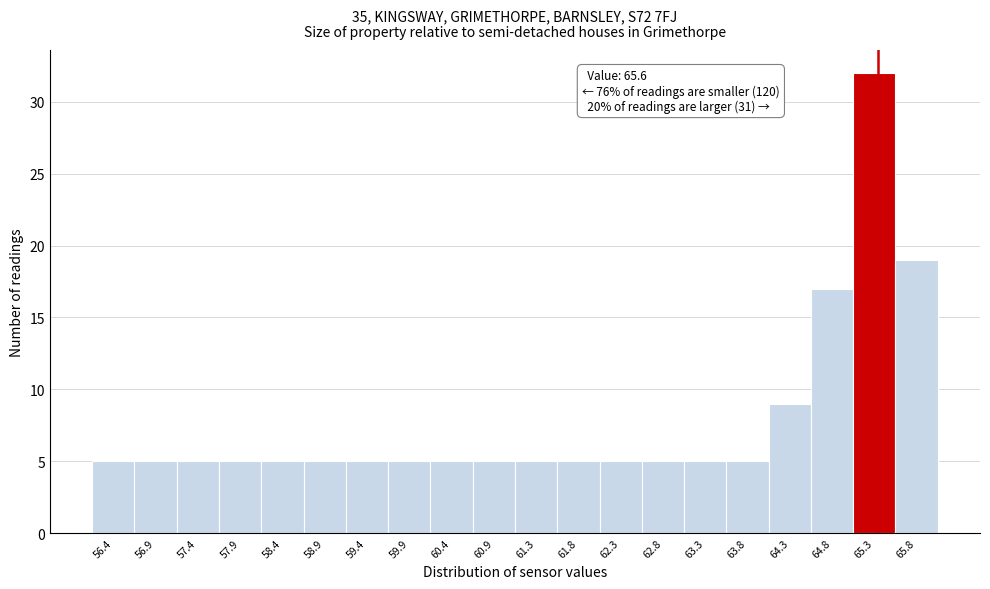

Reading right to left, transcribe all the data shown in this chart.

65.8=19	65.3=32	64.8=17	64.3=9	63.8=5	63.3=5	62.8=5	62.3=5	61.8=5	61.3=5	60.9=5	60.4=5	59.9=5	59.4=5	58.9=5	58.4=5	57.9=5	57.4=5	56.9=5	56.4=5